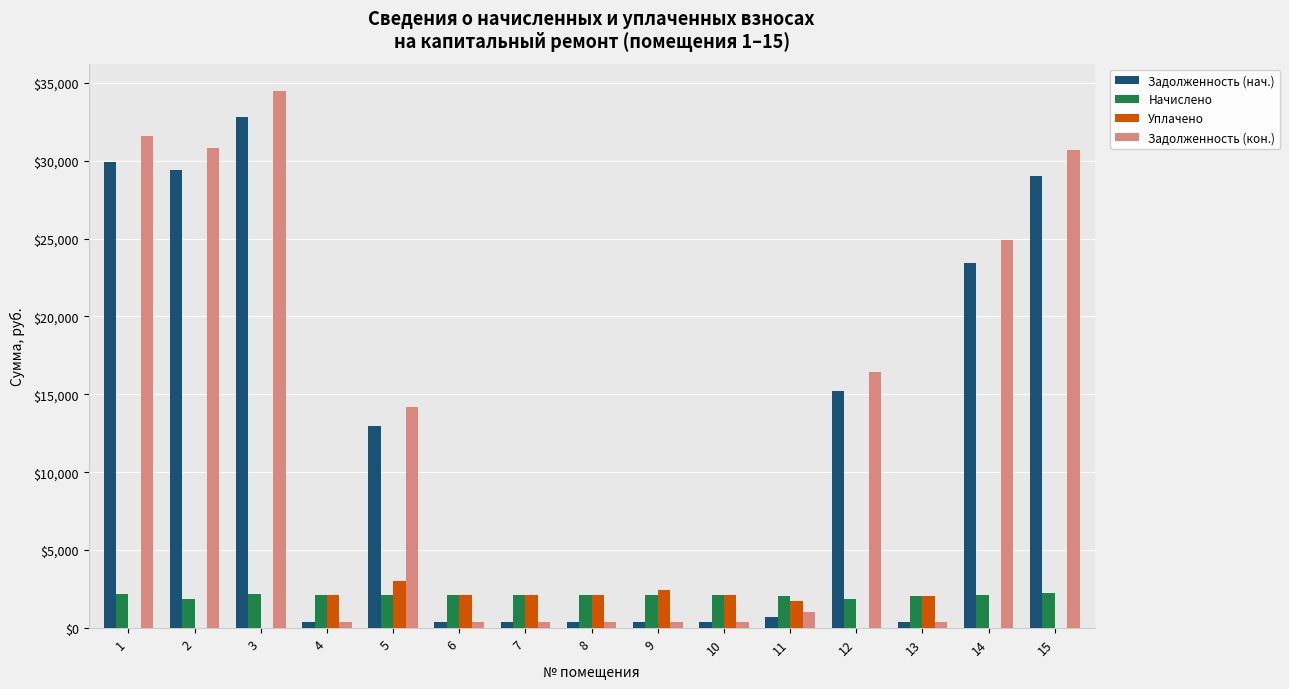

What is the total value across all series at 15?

61964.0